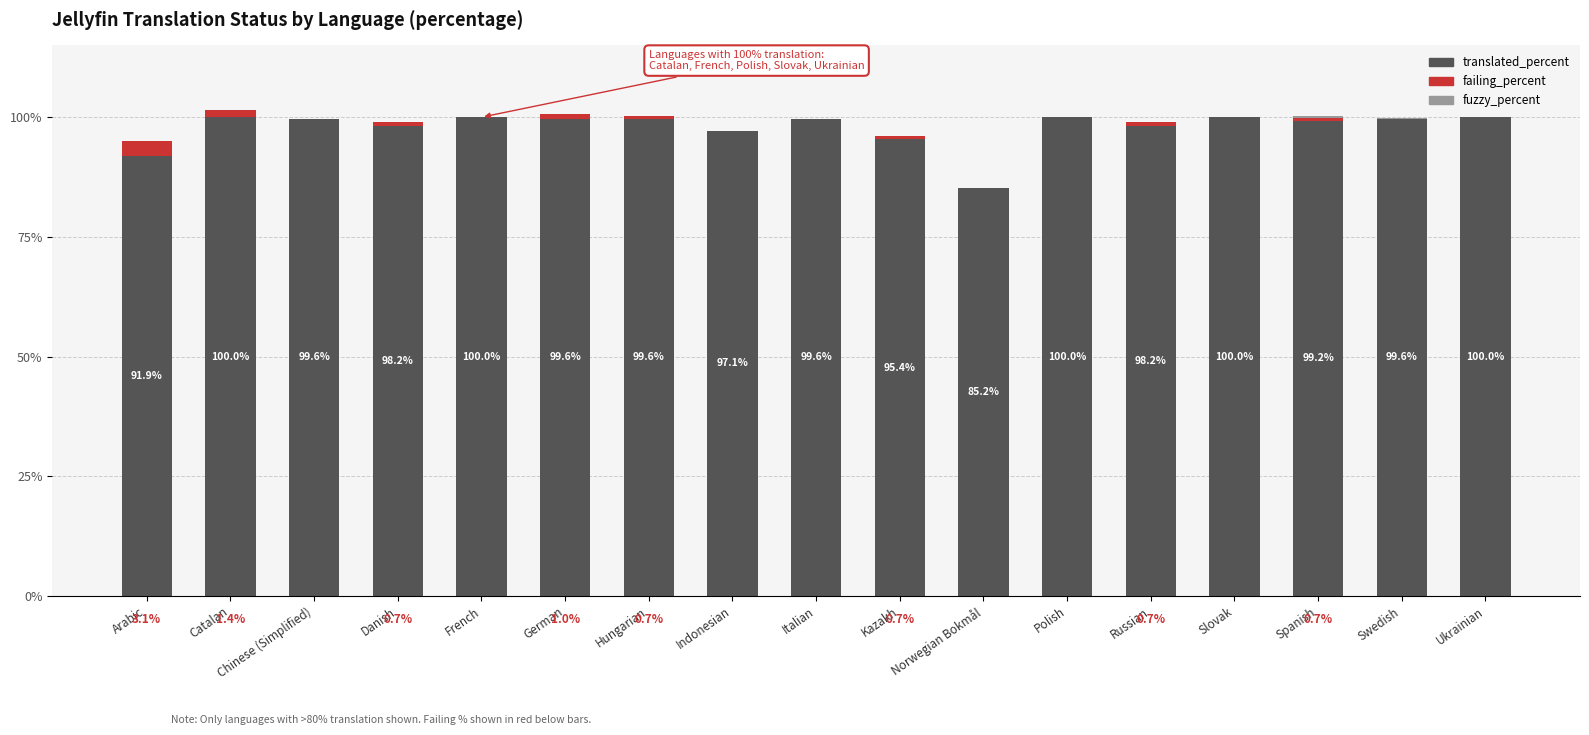

True or false: translated_percent has a value of 47.7 at Russian.

False